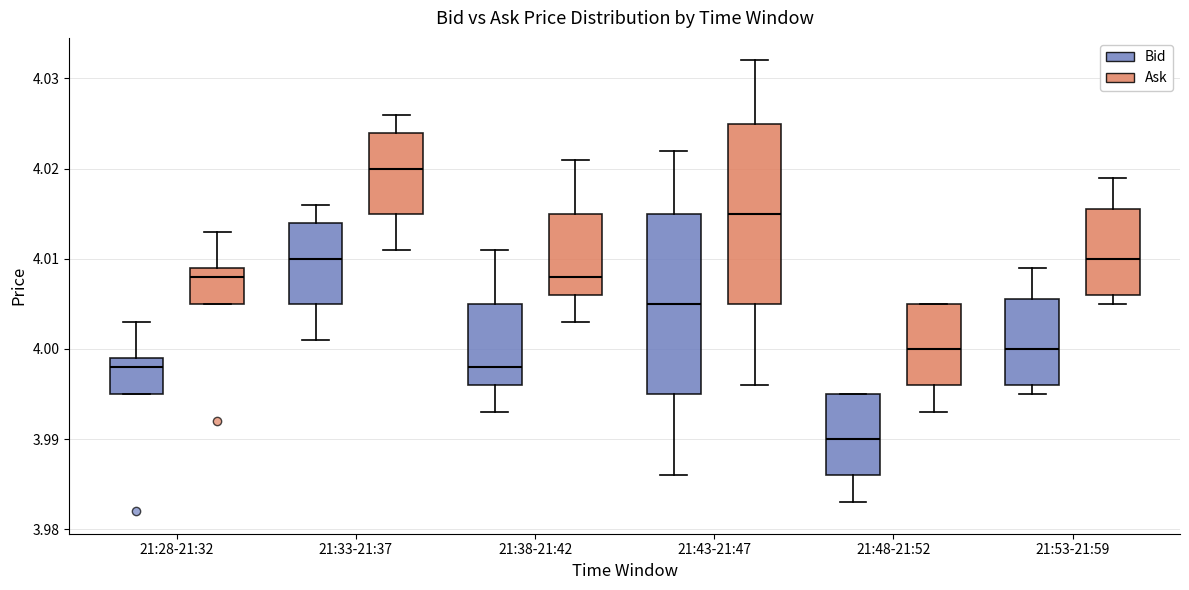

Reading left to right, read every box against the y-axis: the position of its median line, the range the box covers, and the ends of its whiskers. The values are not printed on the chart, so give them approximately, as read against the axis.

21:28-21:32 (Bid): median 3.998, box 3.995 to 3.999, whiskers 3.995 to 4.003
21:28-21:32 (Ask): median 4.008, box 4.005 to 4.009, whiskers 4.005 to 4.013
21:33-21:37 (Bid): median 4.010, box 4.005 to 4.014, whiskers 4.001 to 4.016
21:33-21:37 (Ask): median 4.020, box 4.015 to 4.024, whiskers 4.011 to 4.026
21:38-21:42 (Bid): median 3.998, box 3.996 to 4.005, whiskers 3.993 to 4.011
21:38-21:42 (Ask): median 4.008, box 4.006 to 4.015, whiskers 4.003 to 4.021
21:43-21:47 (Bid): median 4.005, box 3.995 to 4.015, whiskers 3.986 to 4.022
21:43-21:47 (Ask): median 4.015, box 4.005 to 4.025, whiskers 3.996 to 4.032
21:48-21:52 (Bid): median 3.990, box 3.986 to 3.995, whiskers 3.983 to 3.995
21:48-21:52 (Ask): median 4.000, box 3.996 to 4.005, whiskers 3.993 to 4.005
21:53-21:59 (Bid): median 4.000, box 3.996 to 4.006, whiskers 3.995 to 4.009
21:53-21:59 (Ask): median 4.010, box 4.006 to 4.016, whiskers 4.005 to 4.019